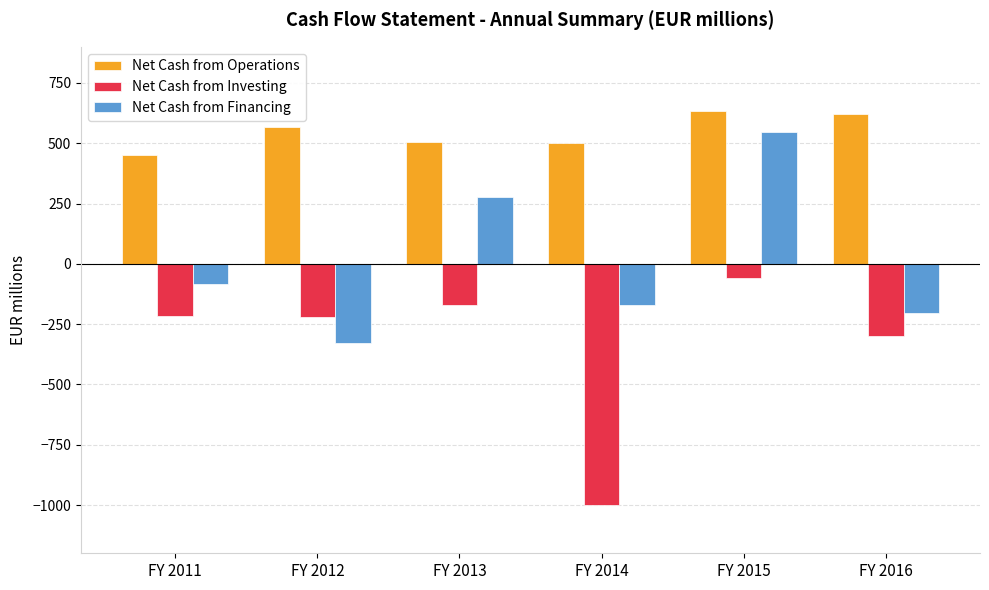

At which category is the sum across all series the highest?

FY 2015